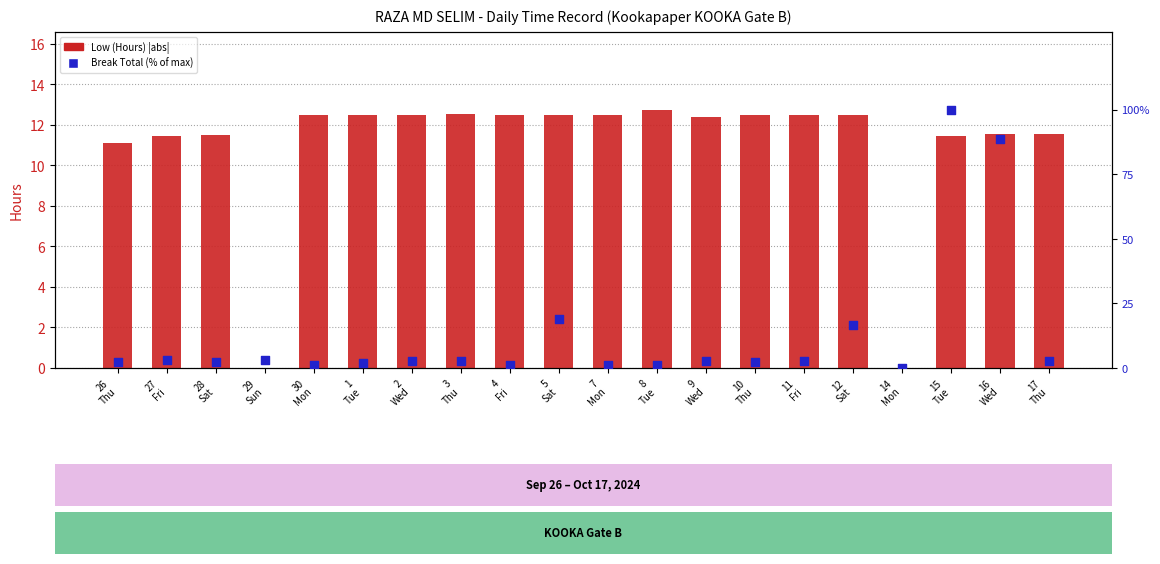

Which series contains the highest Y value?

Break Total (% of max)